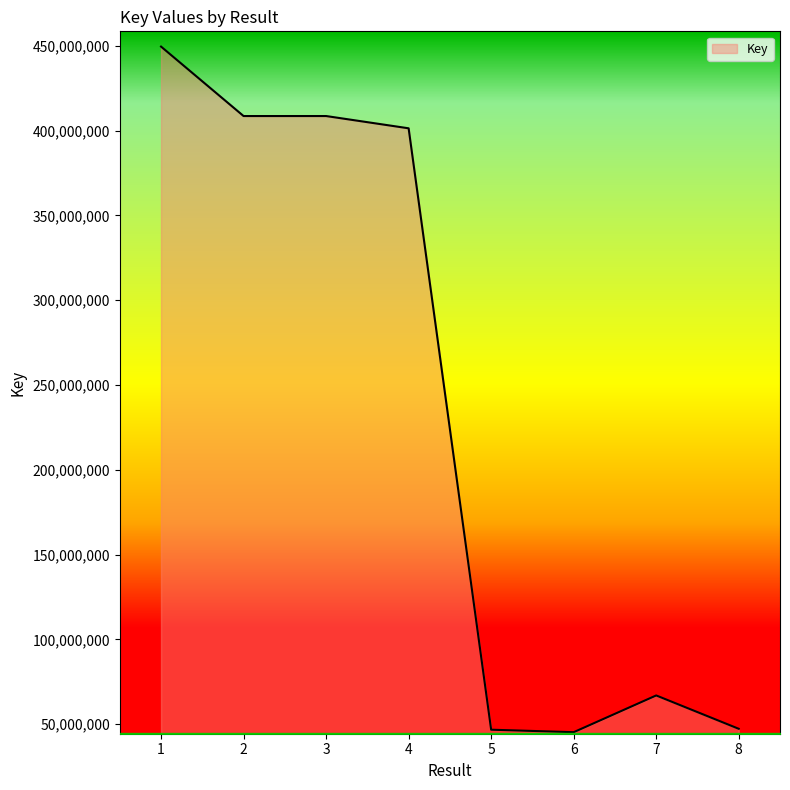

Does the chart have visible grid lines?

No